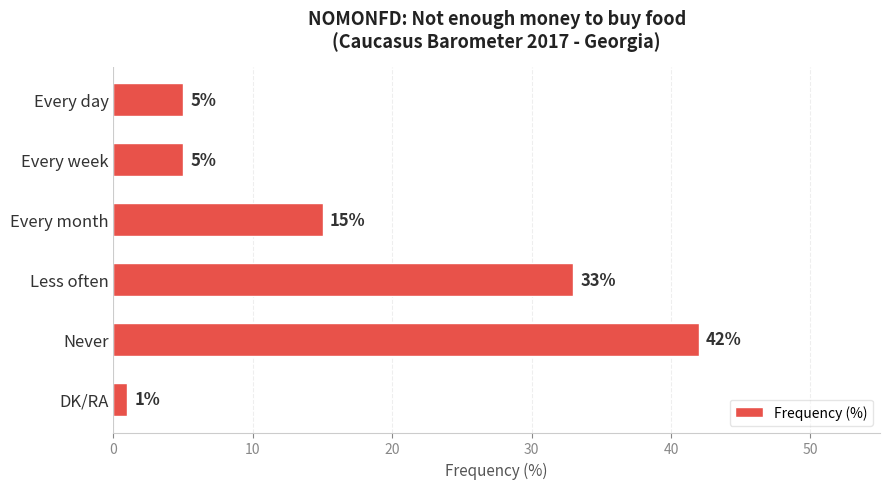

Reading top to bottom, what are all the values shown in this chart?

5	5	15	33	42	1